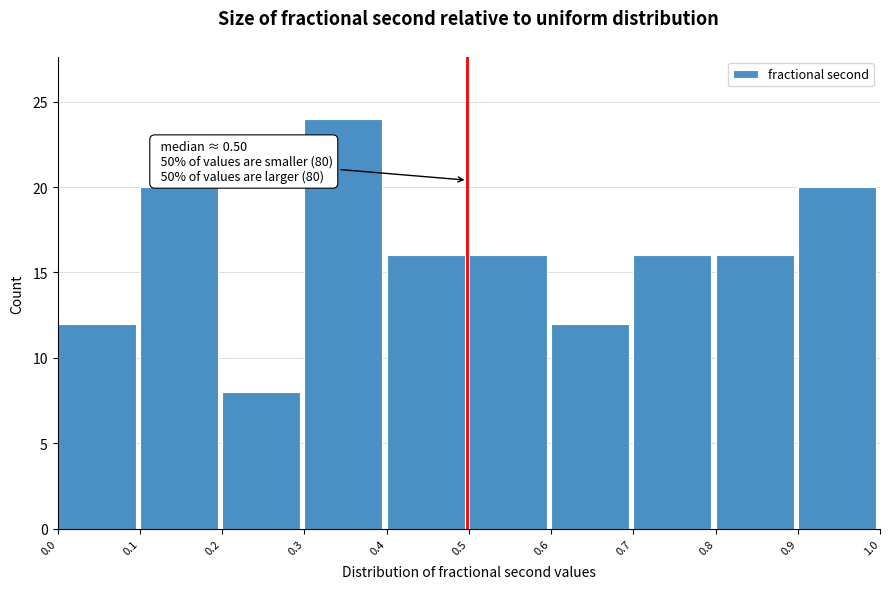

Over which range of the x-axis is the bar tallest?

0.3 to 0.4